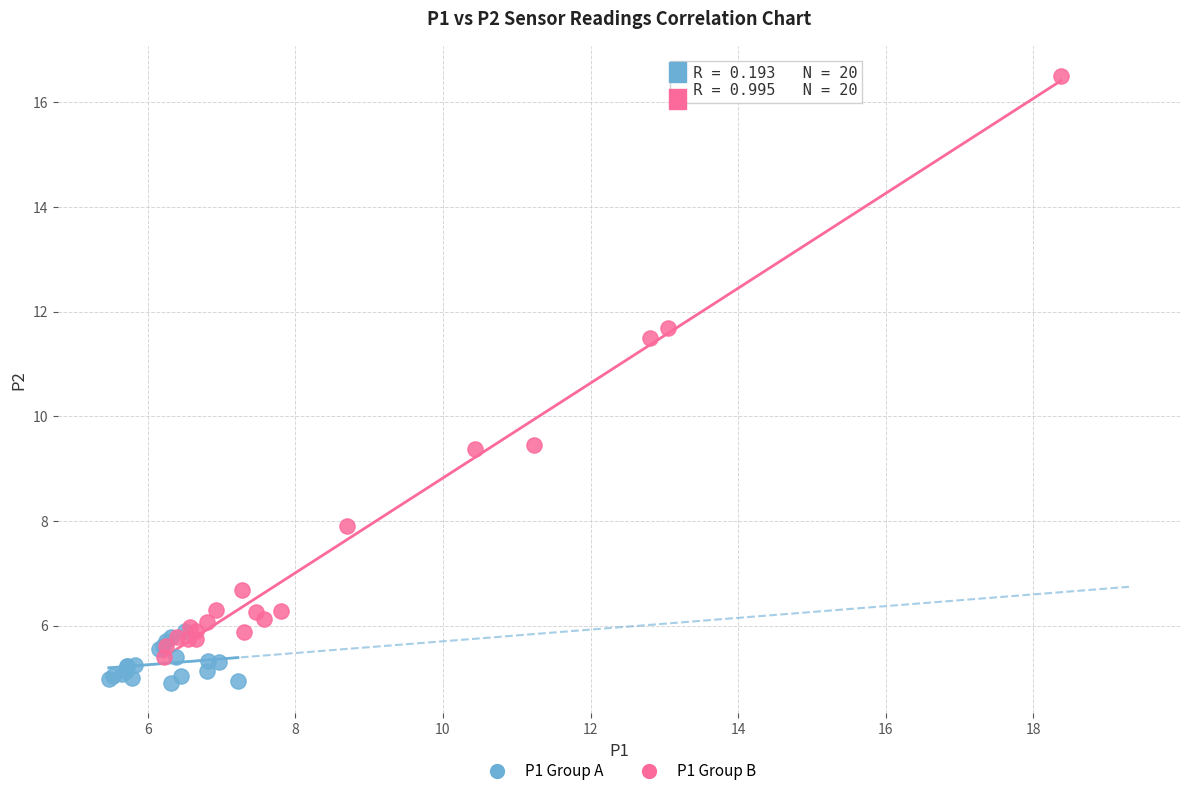

Which series contains the highest Y value?

P1 Group B